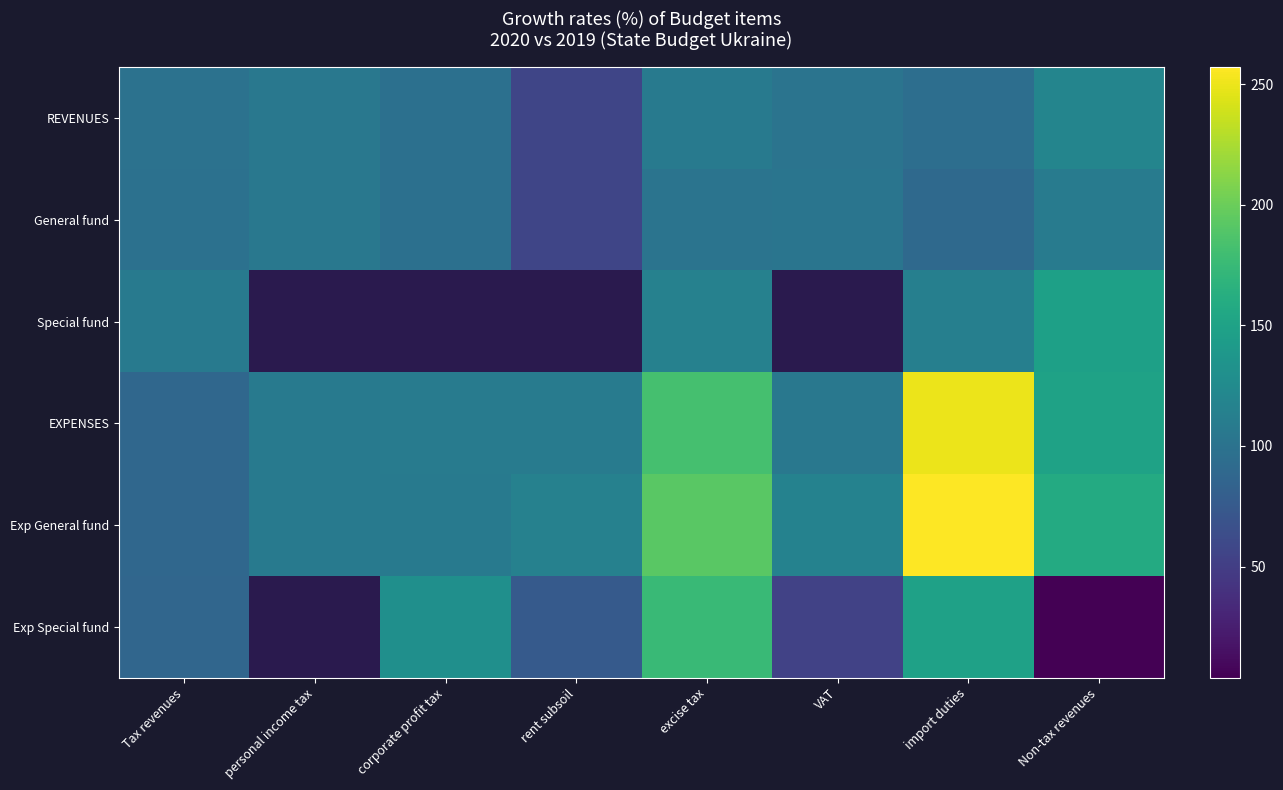

At which category is the sum across all series the highest?

import duties